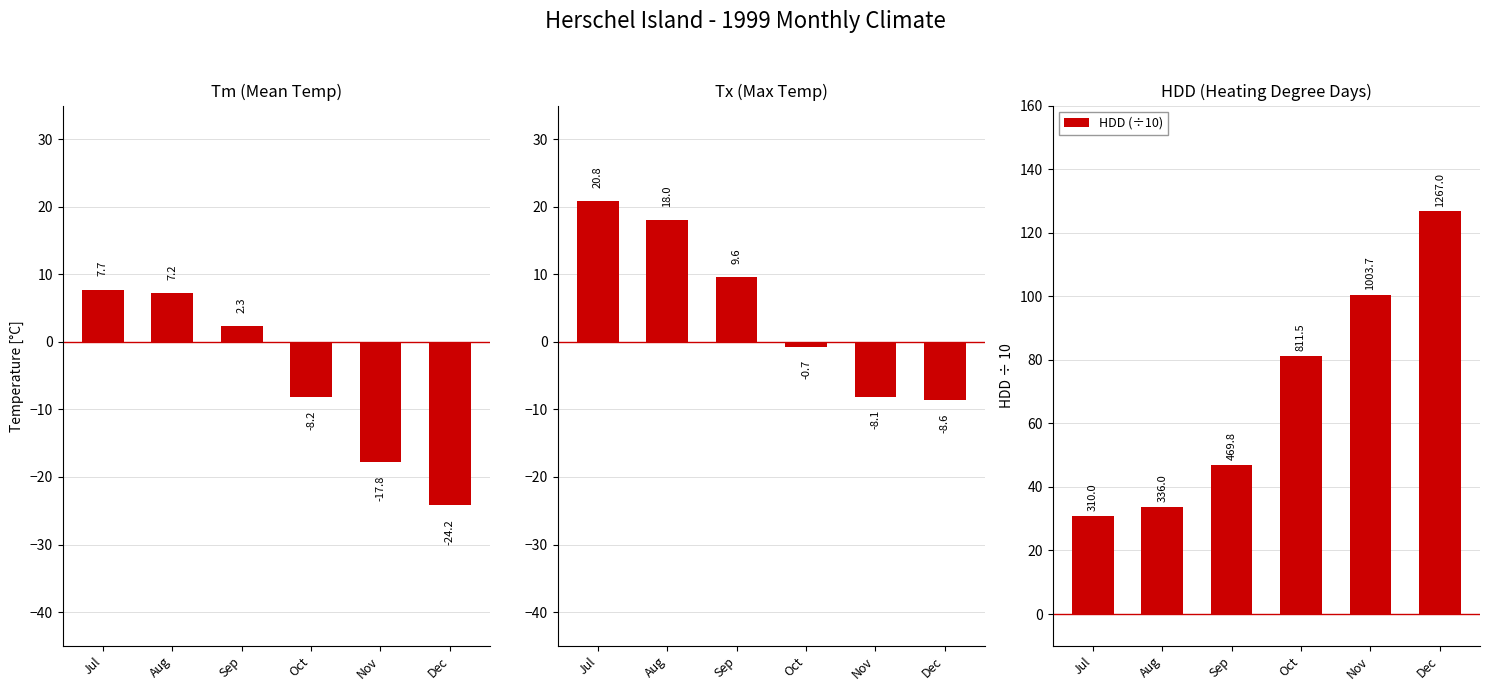

Between Aug and Nov, which is larger?

Aug